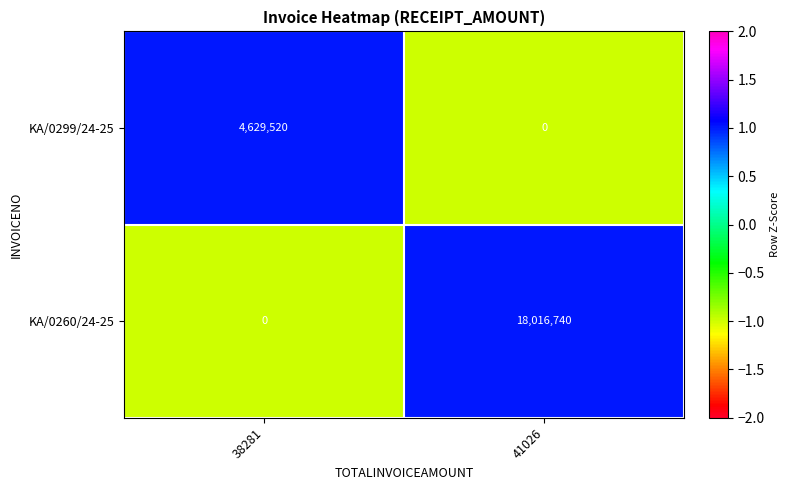

Reading right to left, what are all the values shown in this chart?

KA/0299/24-25: 41026=0	38281=4629520
KA/0260/24-25: 41026=18016740	38281=0